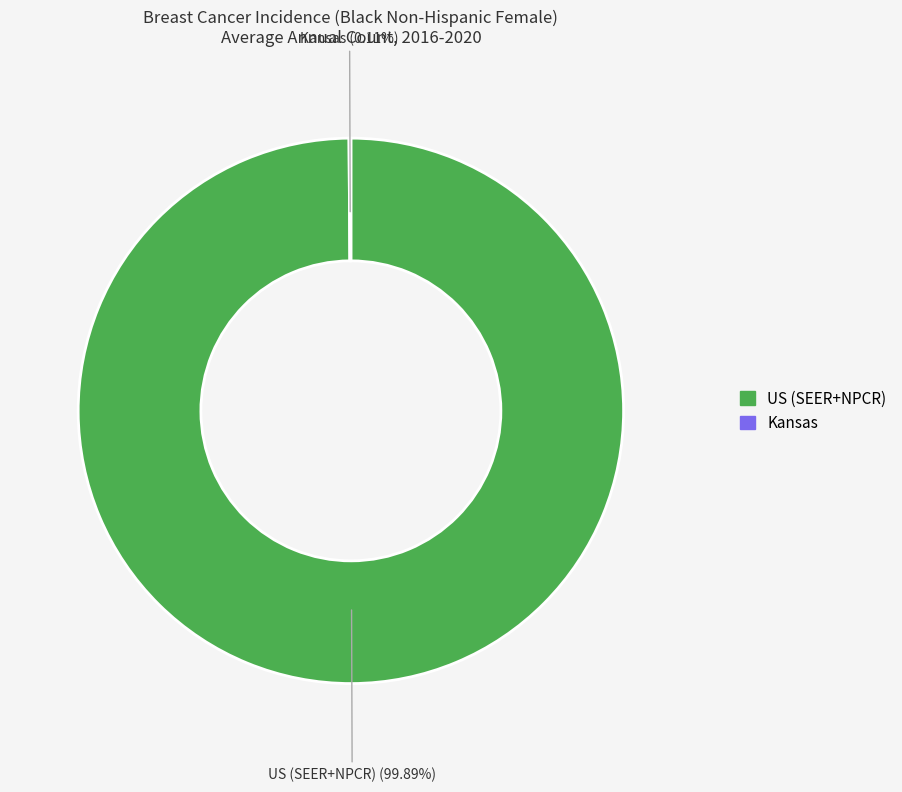

How many segments does this pie chart have?

2